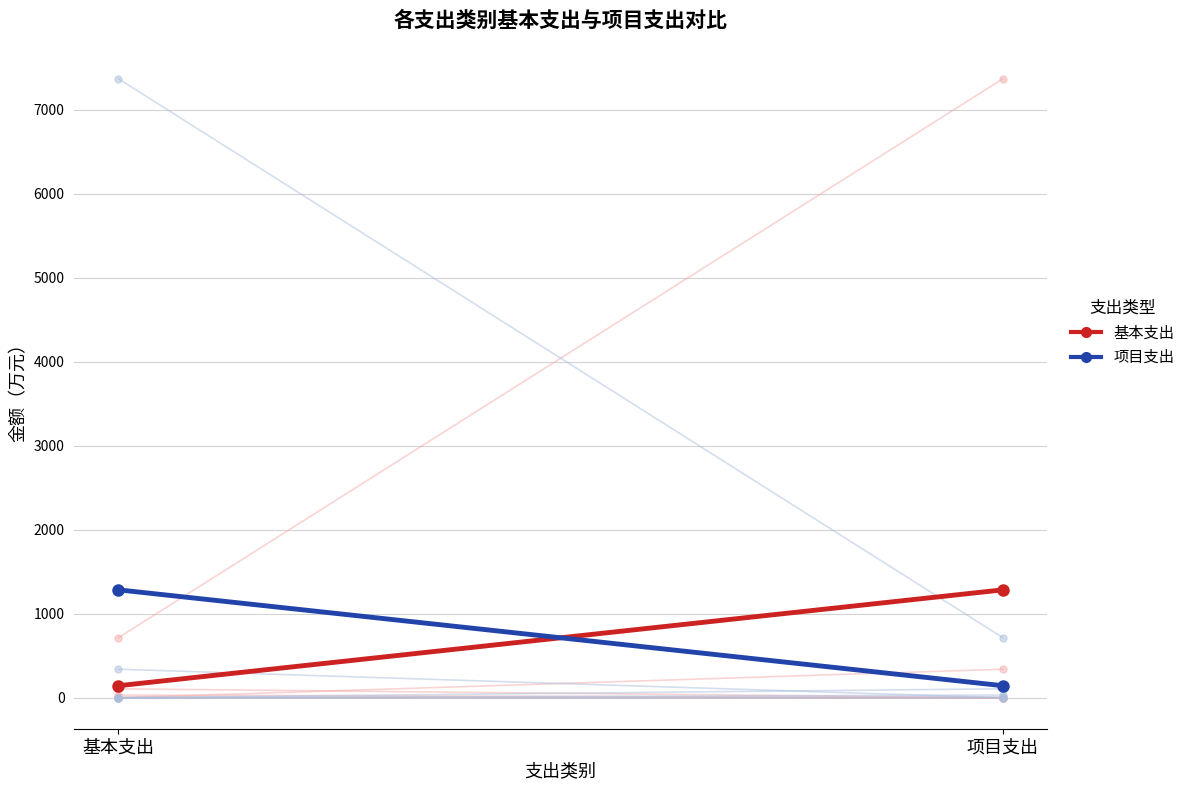

What is the average value of the 项目支出 (均值) series?

714.0